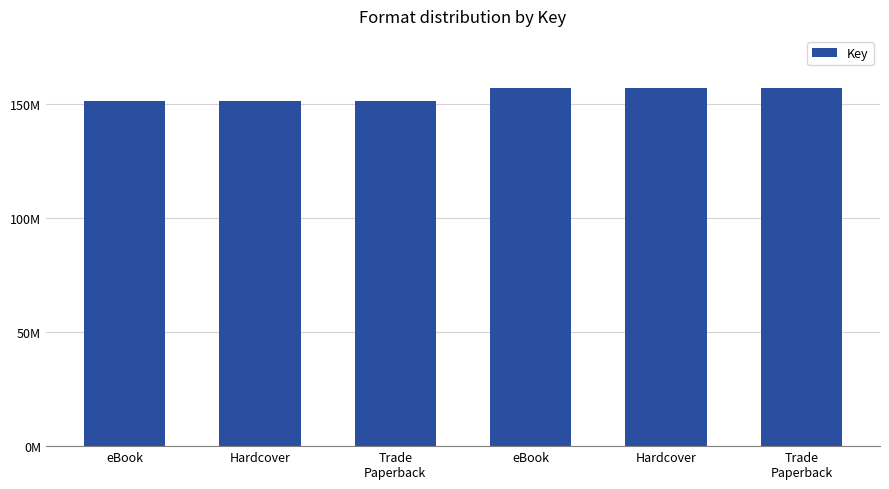

How many values are below 156920488?

3